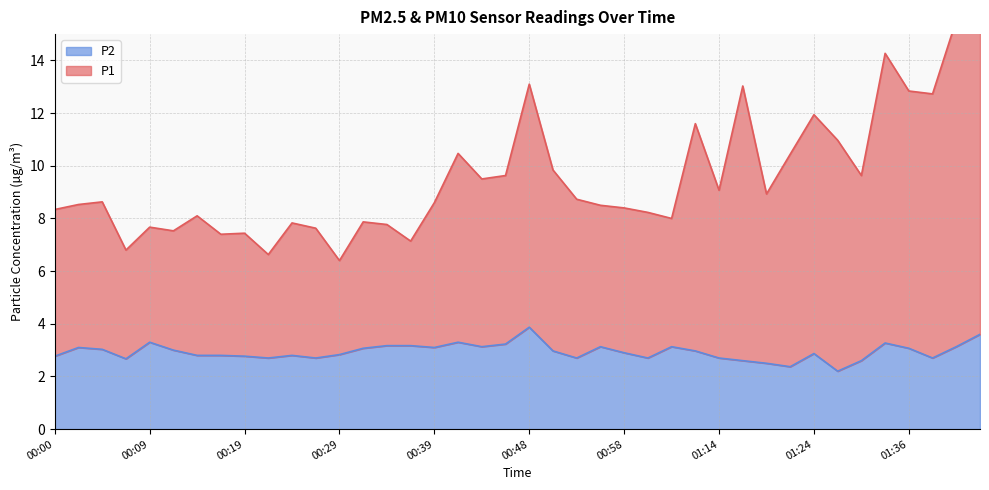

At which label does P2 reach its minimum?

01:26